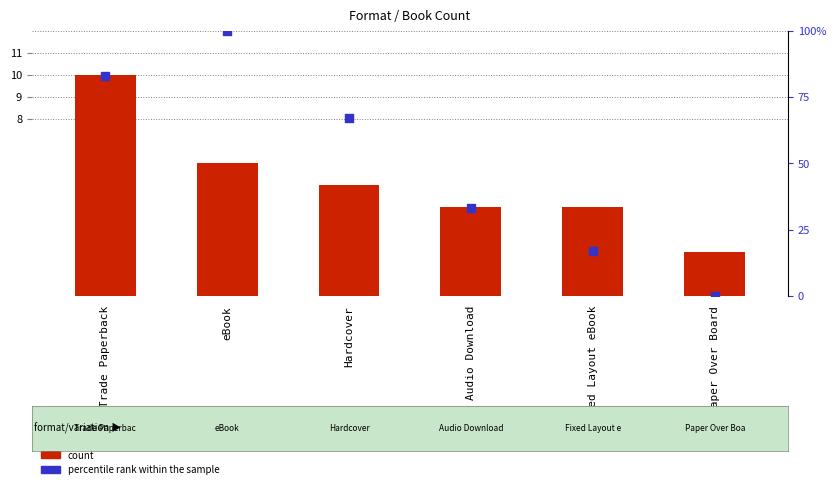

At which category is the sum across all series the highest?

eBook